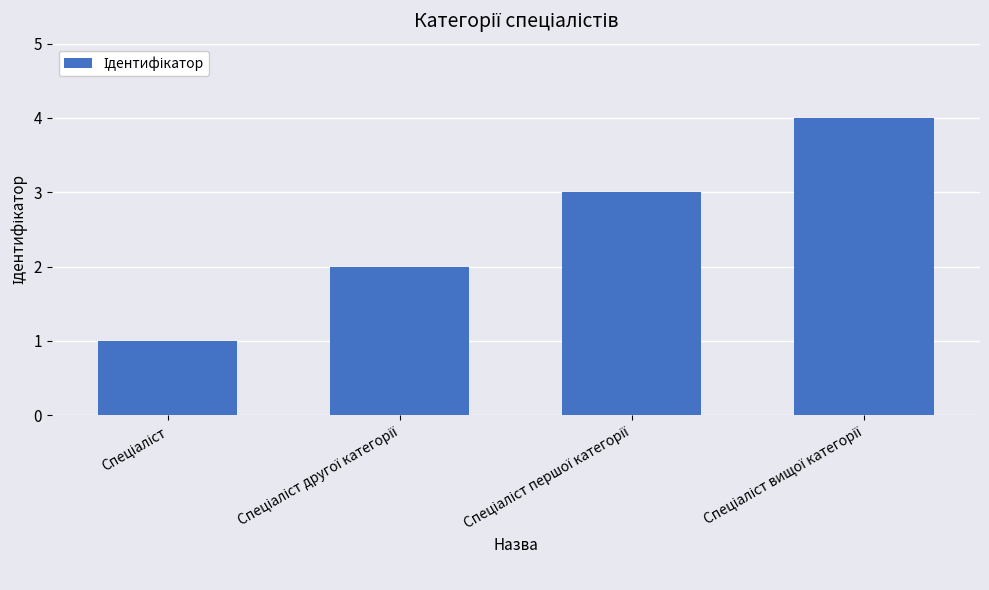

What is the difference between the second highest and second lowest values?

1